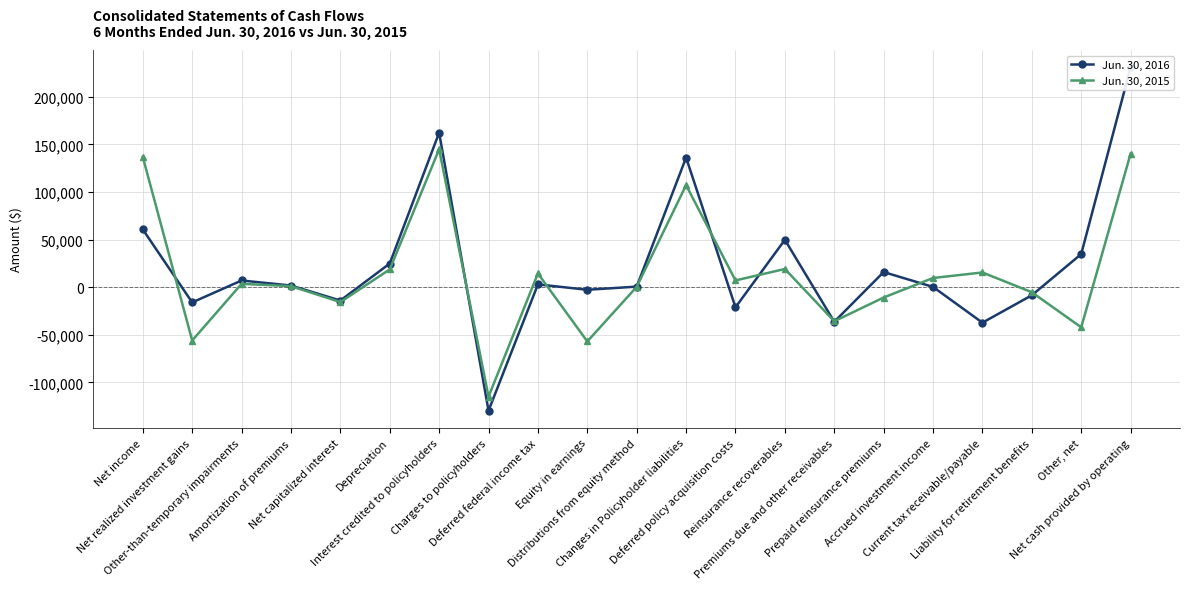

What value does the Jun. 30, 2015 series have at Prepaid reinsurance premiums?

-10860